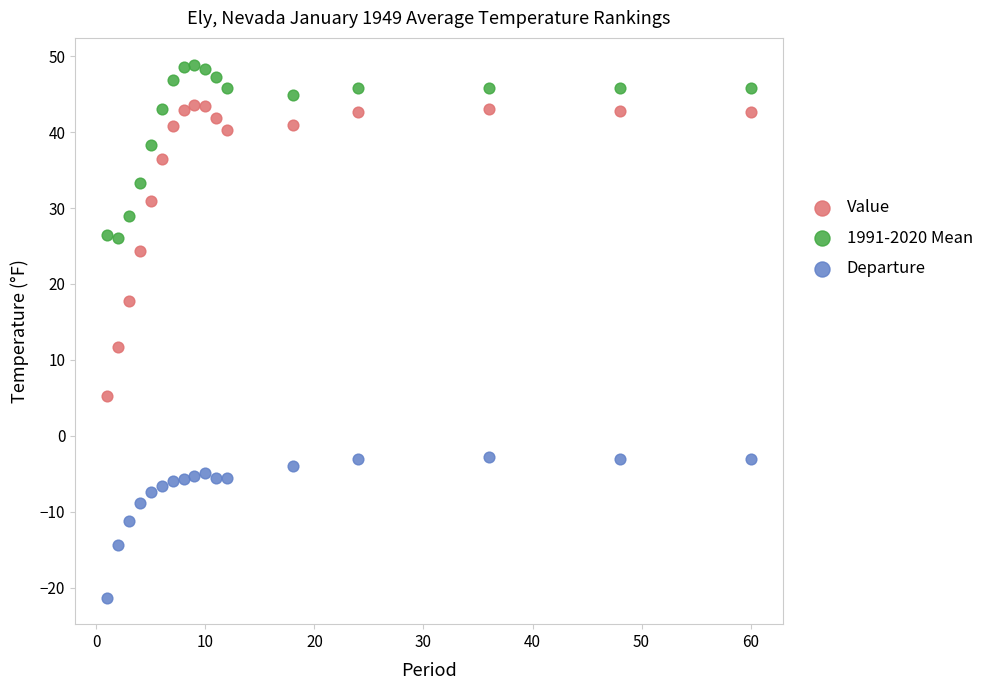

Which series has the largest Y range (max minus min)?

Value